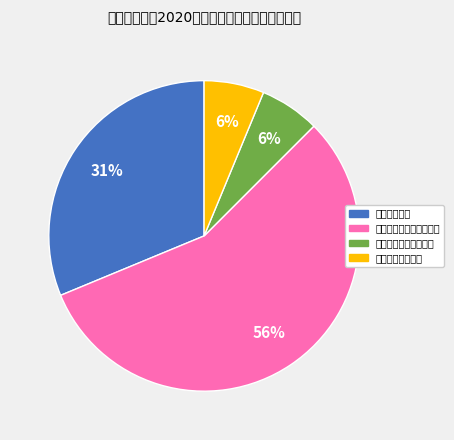

To the nearest percent, what percentage of the pie is 线上线下混合一流课程?

6%